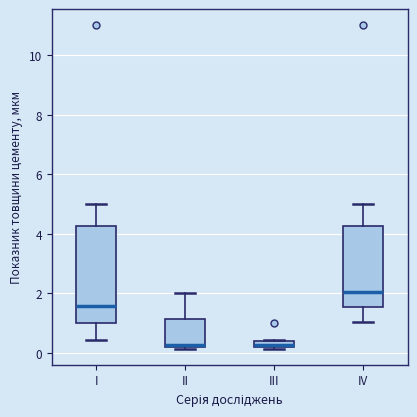

Where does the upper whisker of the box for I end on the y-axis? The values are not printed on the chart, so give them approximately, as read against the axis.

5.0